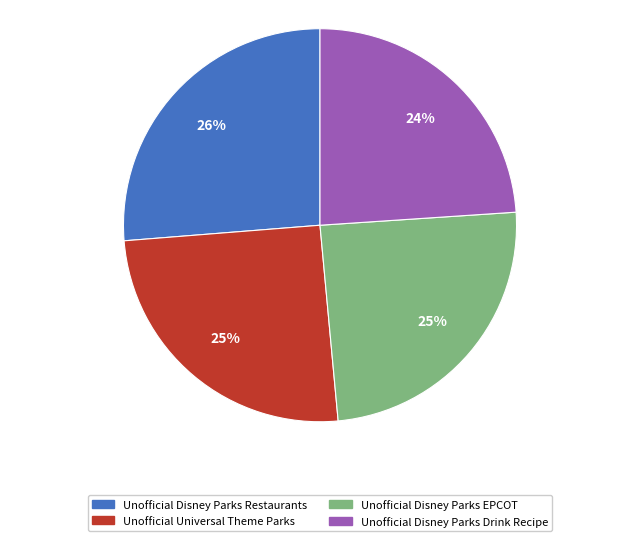

To the nearest percent, what percentage of the pie is Unofficial Disney Parks EPCOT?

25%